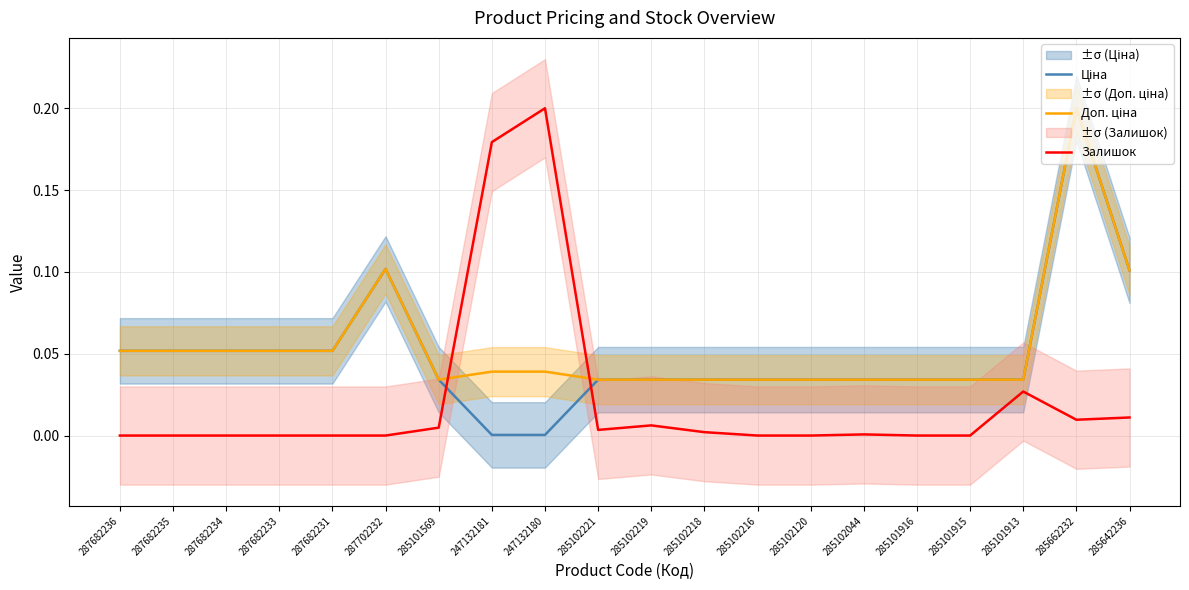

List the labels in order of Ціна value, smallest first.

247132181, 247132180, 285101569, 285102221, 285102219, 285102218, 285102216, 285102120, 285102044, 285101916, 285101915, 285101913, 287682236, 287682235, 287682234, 287682233, 287682231, 285642236, 287702232, 285662232